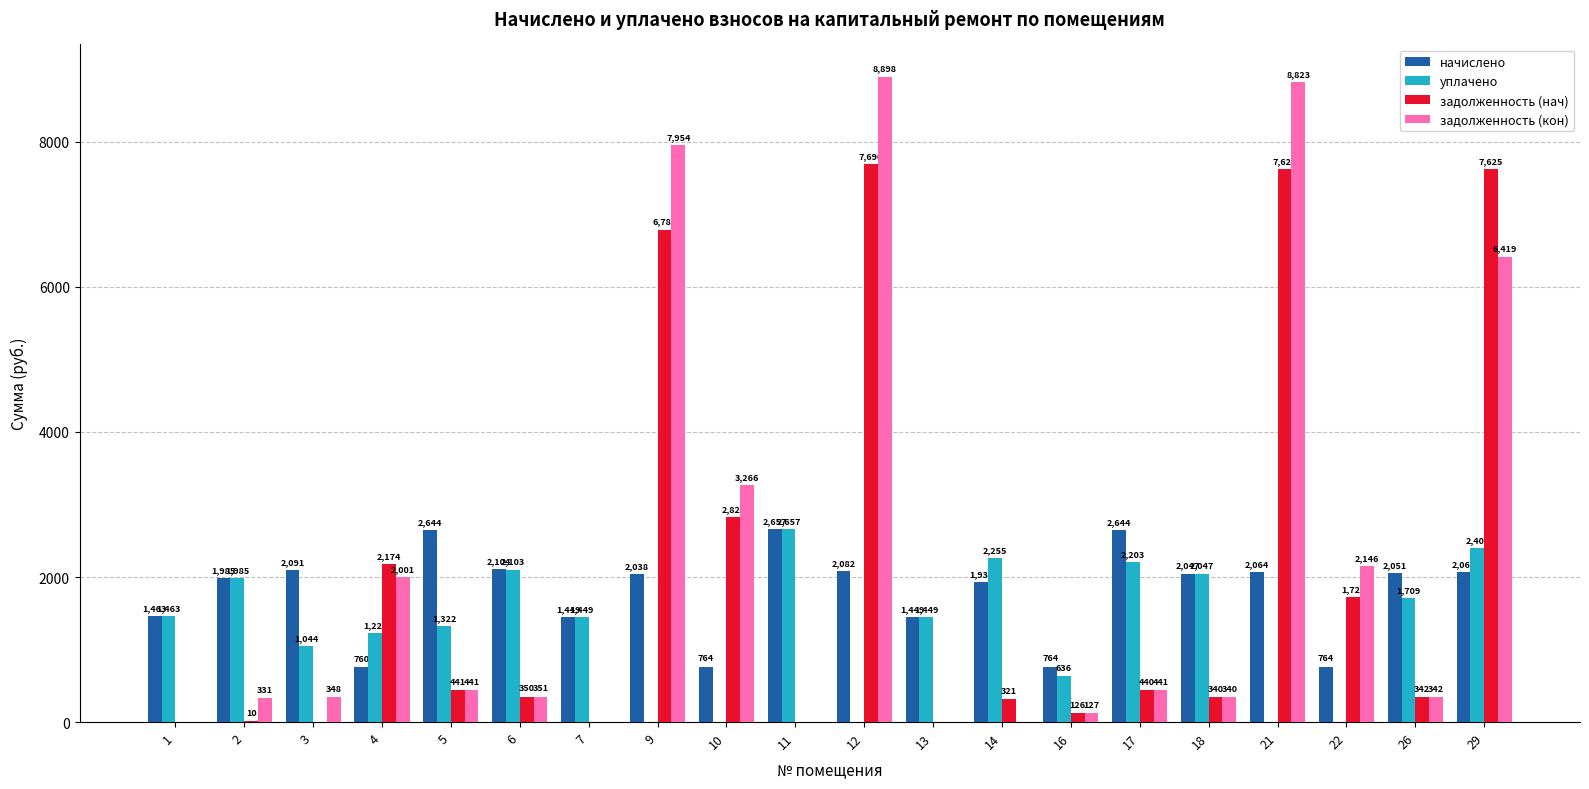

Which series changed the most between 6 and 18?

начислено